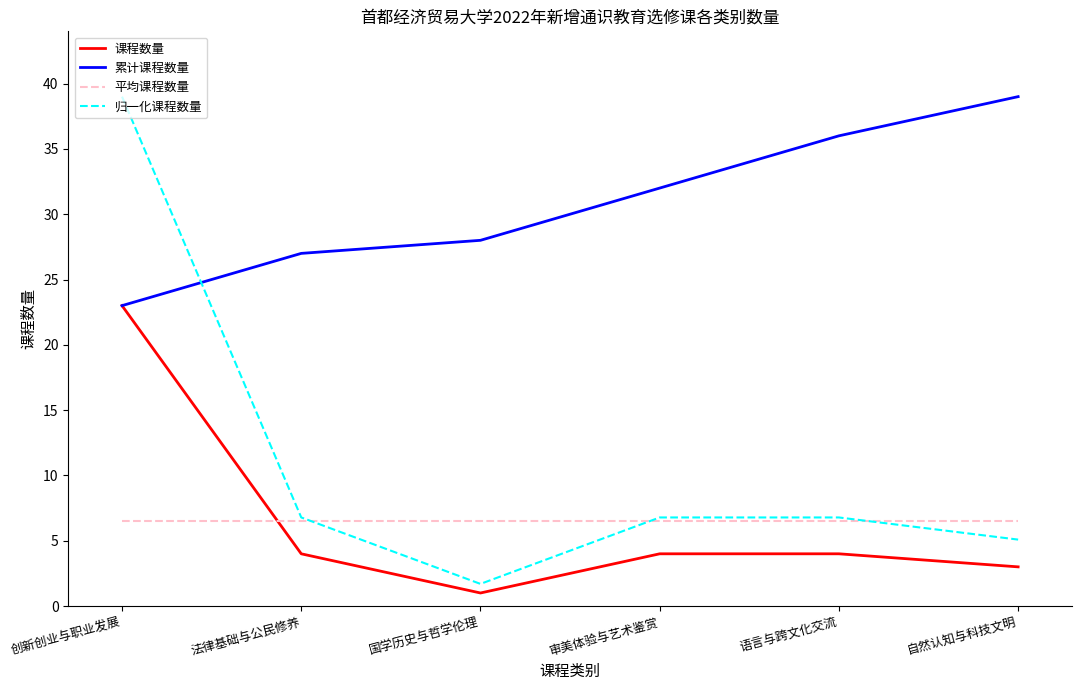

What are all the series names shown in the legend?

课程数量, 累计课程数量, 平均课程数量, 归一化课程数量